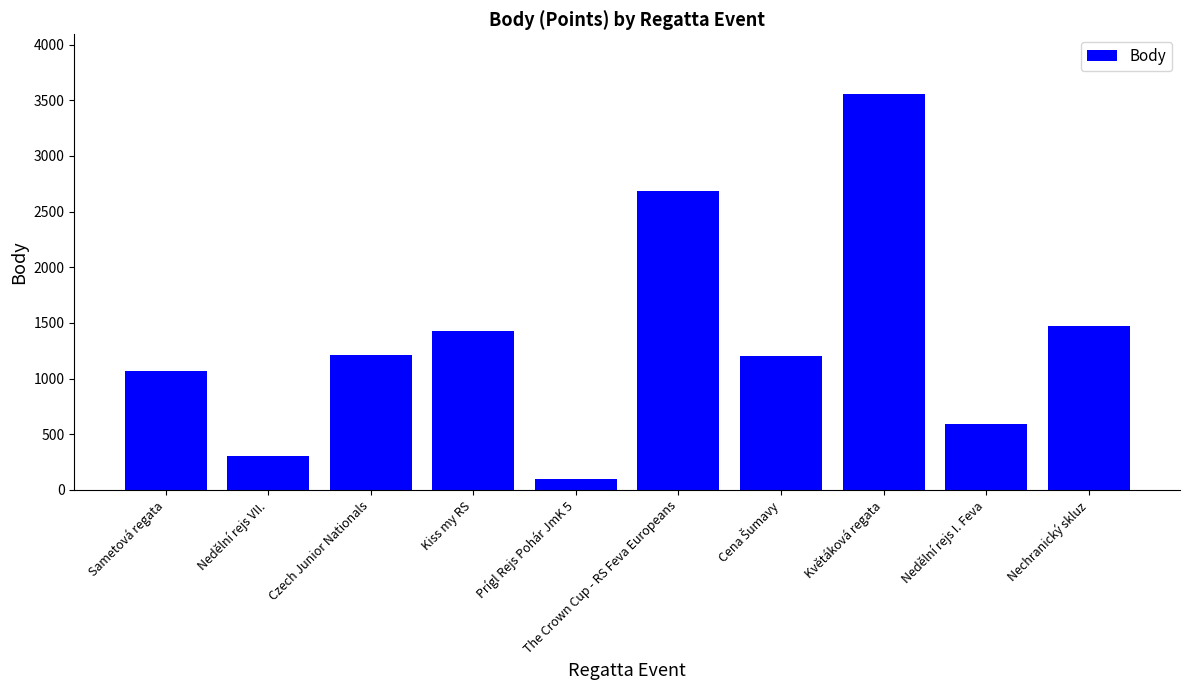

What value does the data have at Nechranický skluz, to the nearest 50?

1450